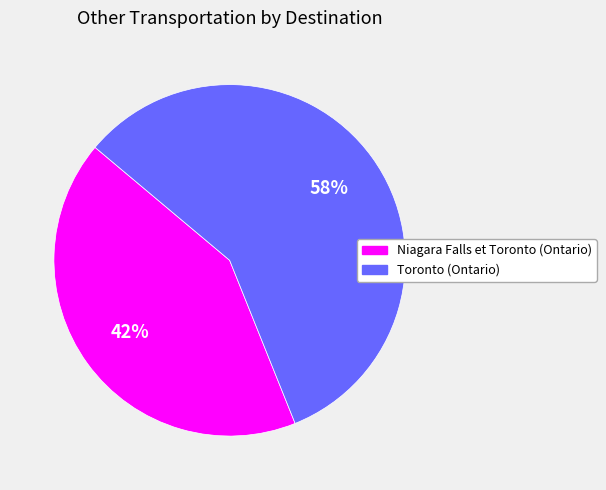

To the nearest percent, what is the average slice percentage?

50%